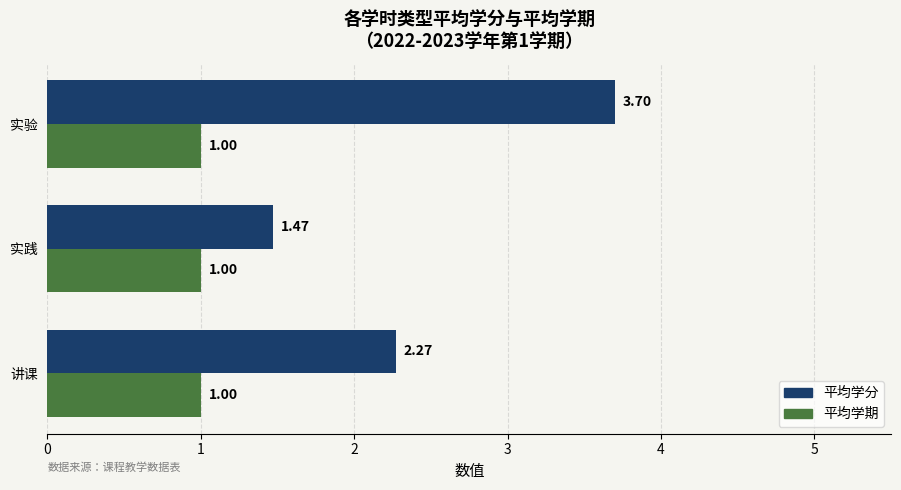

At which category does the chart reach its peak across all series?

实验